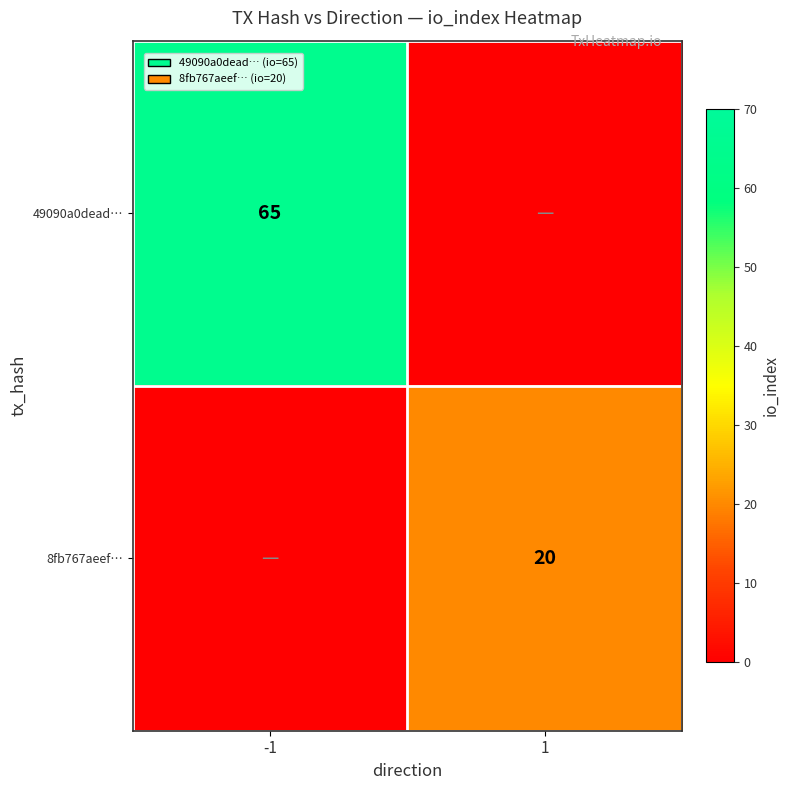

Is the value of 8fb767aeef… at 1 greater than the value of 49090a0dead… at -1?

No